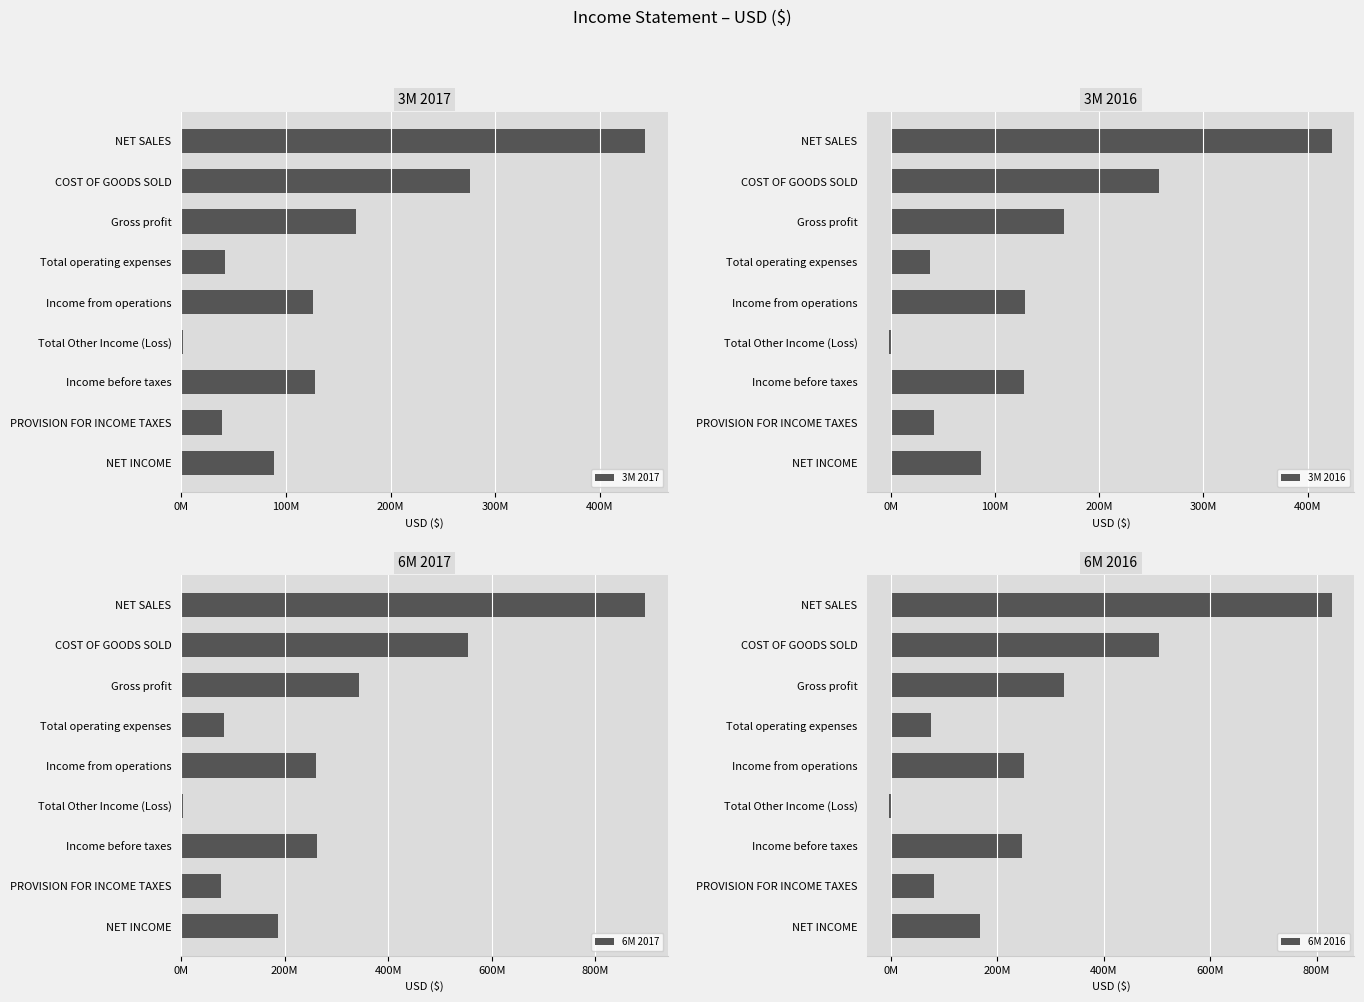

Which category has the lowest value in the 3M 2017 series?

Total Other Income (Loss)